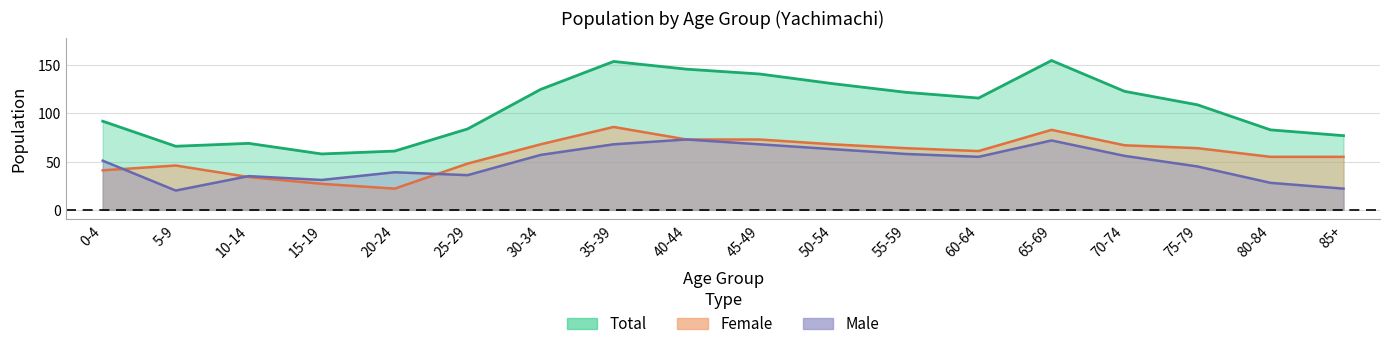

True or false: male and female intersect in this chart.

True